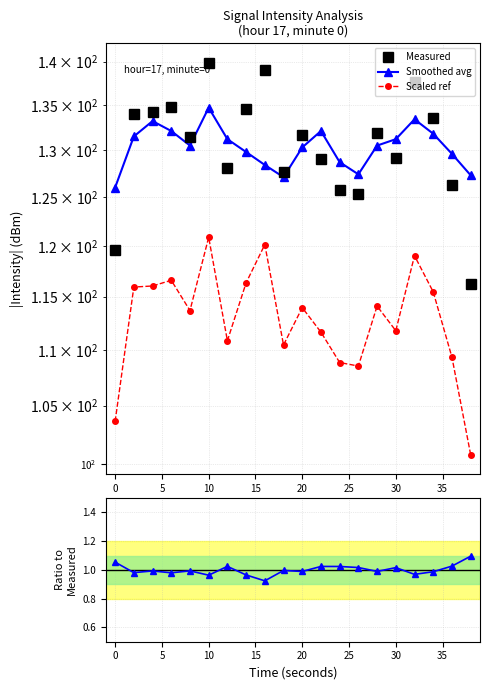

What is the minimum value for Scaled ref?

100.8